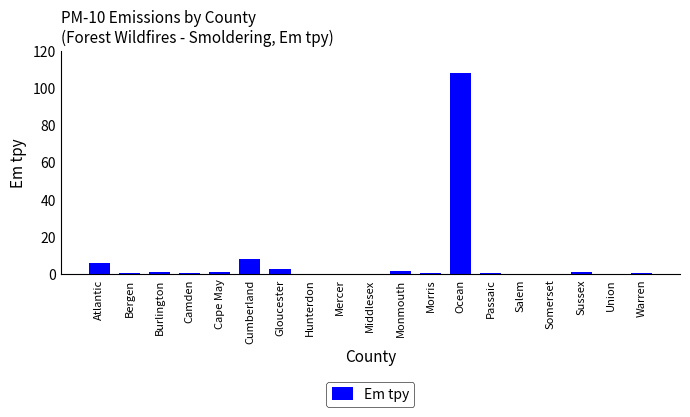

True or false: the data shows 108.3 at Ocean.

True